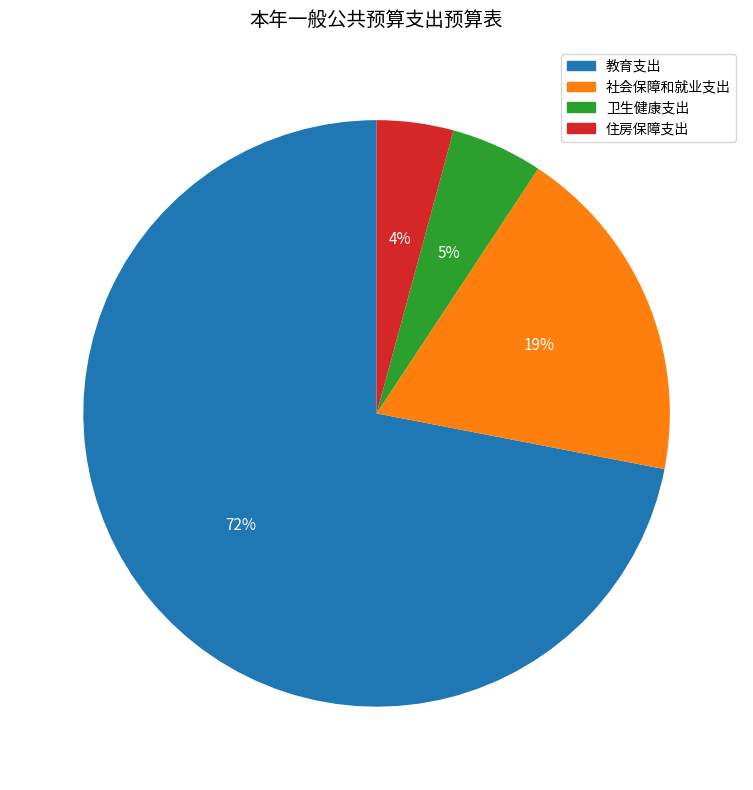

What percentage is the 卫生健康支出 slice, to the nearest percent?

5%